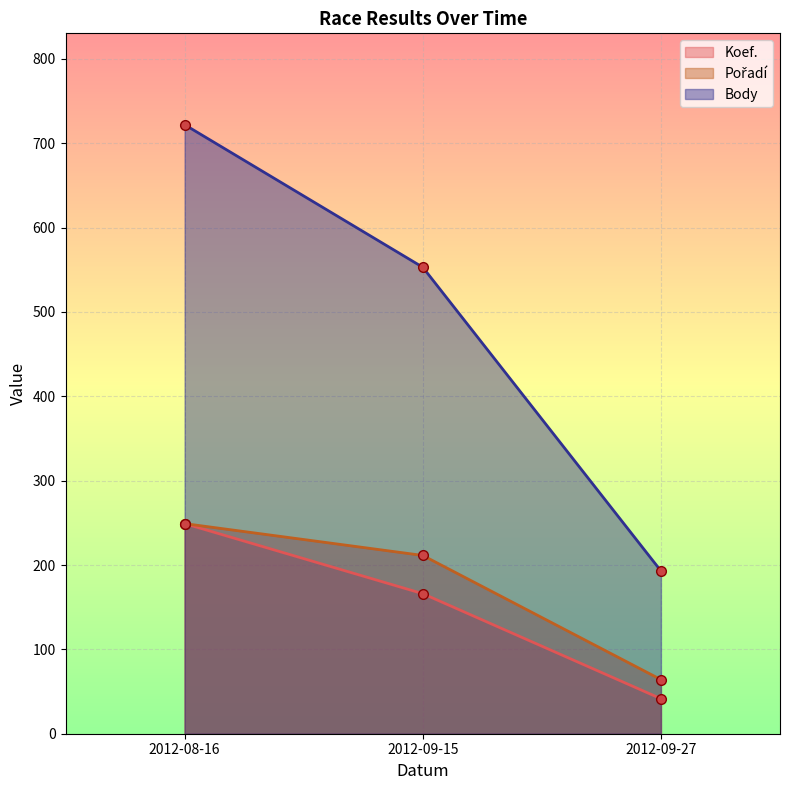

At which label is Koef. closest to 145?

2012-09-15